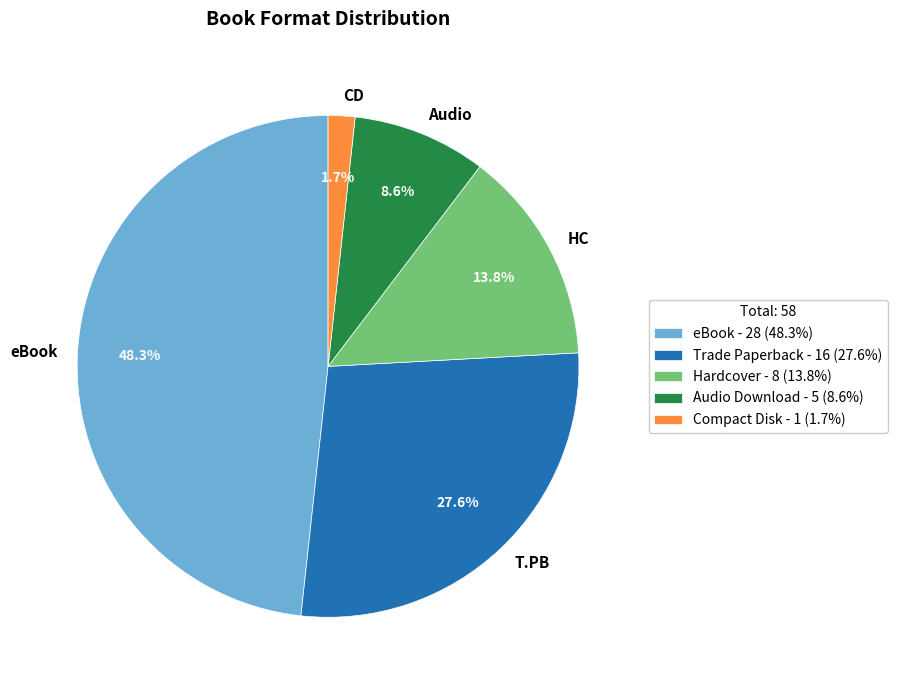

The Trade Paperback slice represents 28% of the pie. True or false?

True